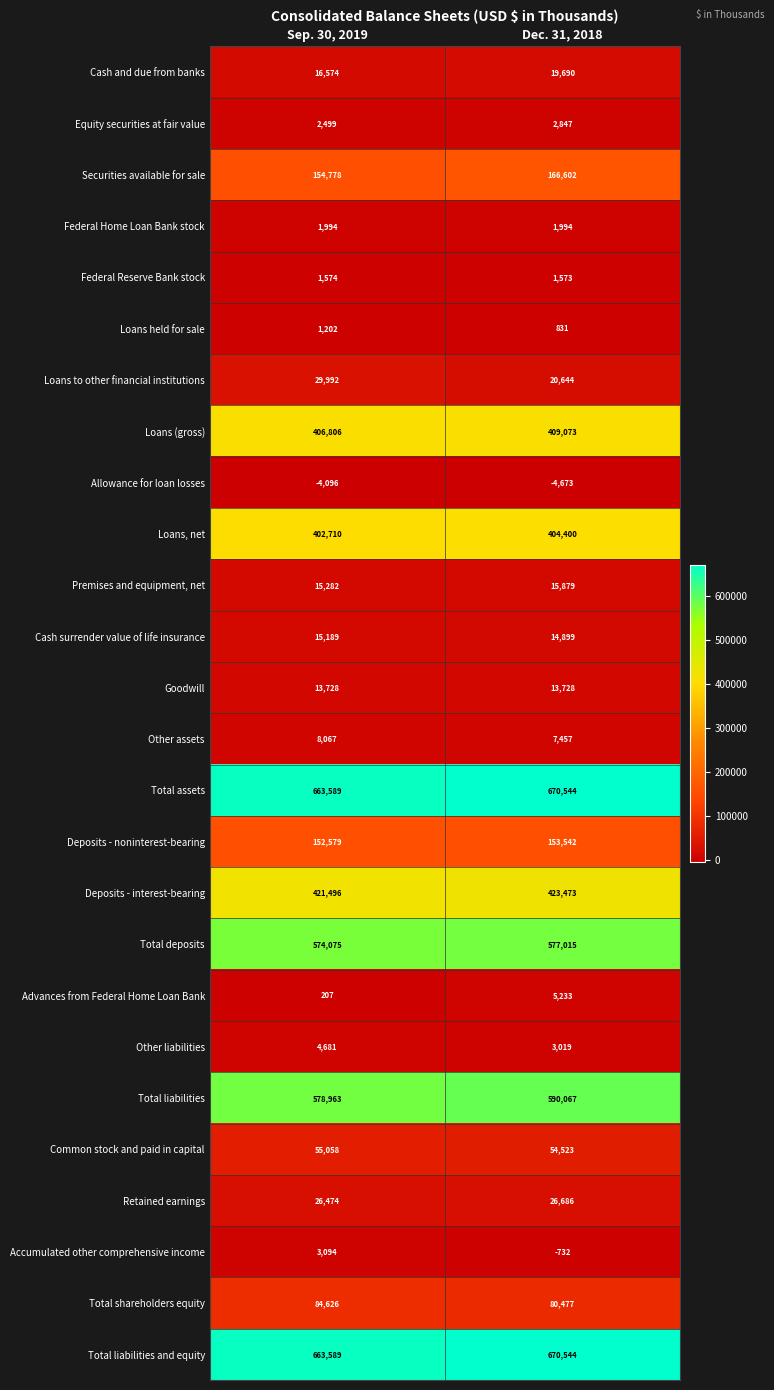

The Accumulated other comprehensive income series shows 3094 at Sep. 30, 2019. True or false?

True